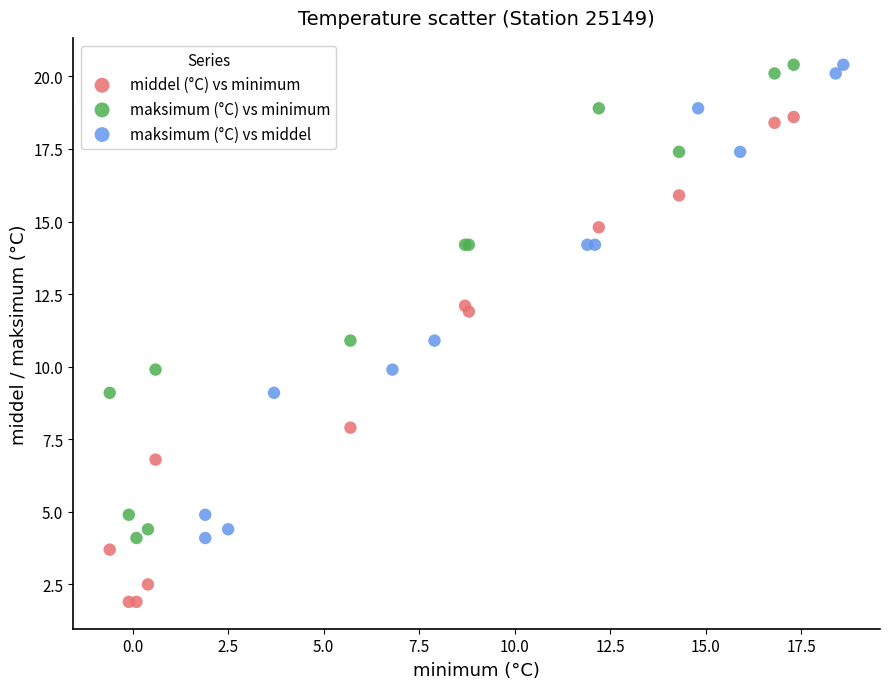

Which series contains the lowest Y value?

middel (°C) vs minimum